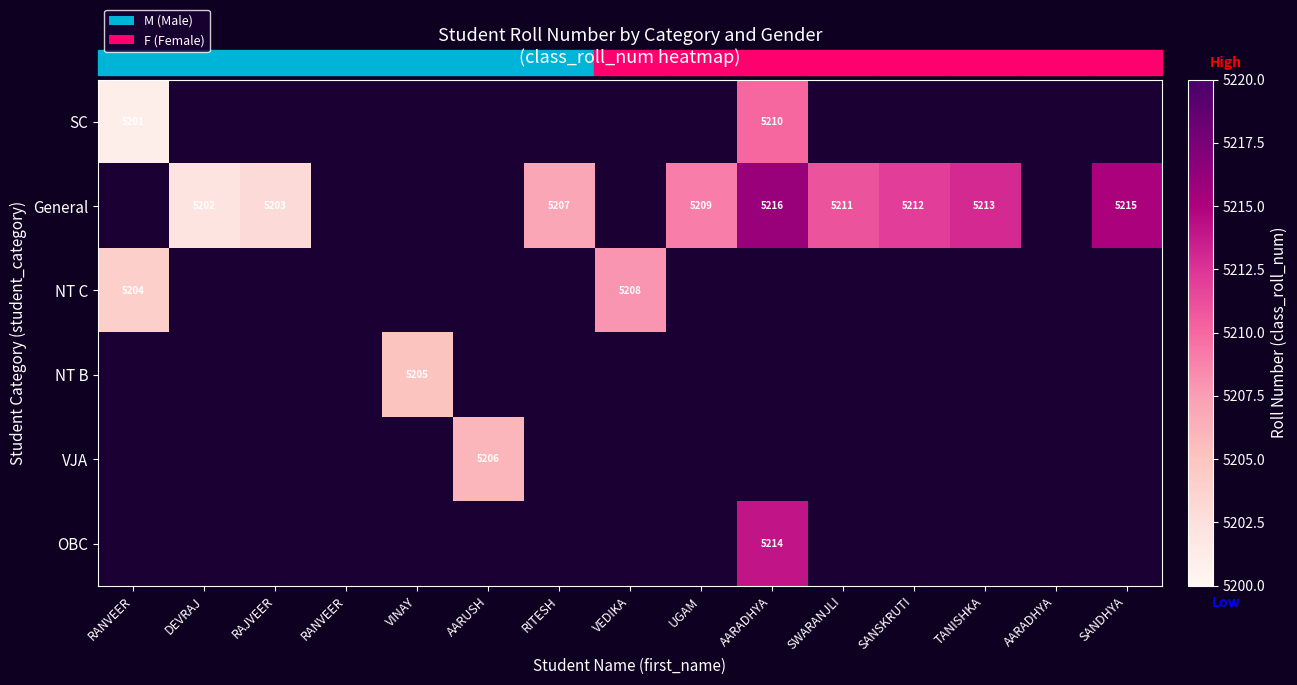

List the labels in order of OBC value, smallest first.

RANVEER, DEVRAJ, RAJVEER, RANVEER, VINAY, AARUSH, RITESH, VEDIKA, UGAM, AARADHYA, SWARANJLI, SANSKRUTI, TANISHKA, AARADHYA, SANDHYA